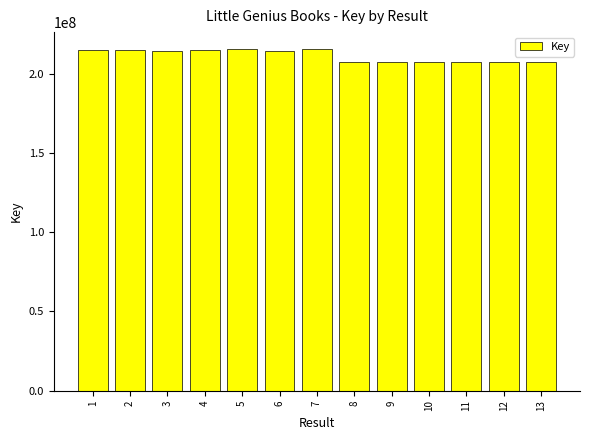

What is the approximate value at 2?

215185342